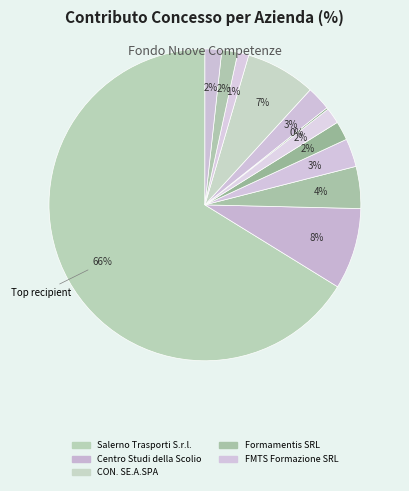

How many segments does this pie chart have?

12